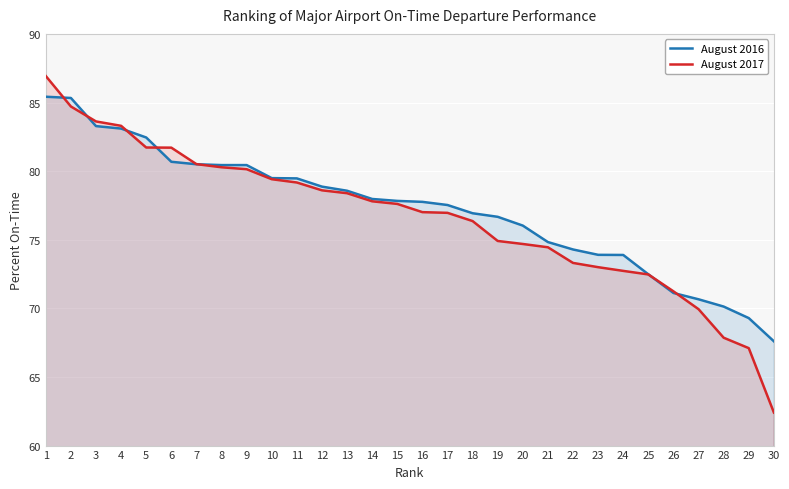

Read the August 2016 value at 7.

80.5